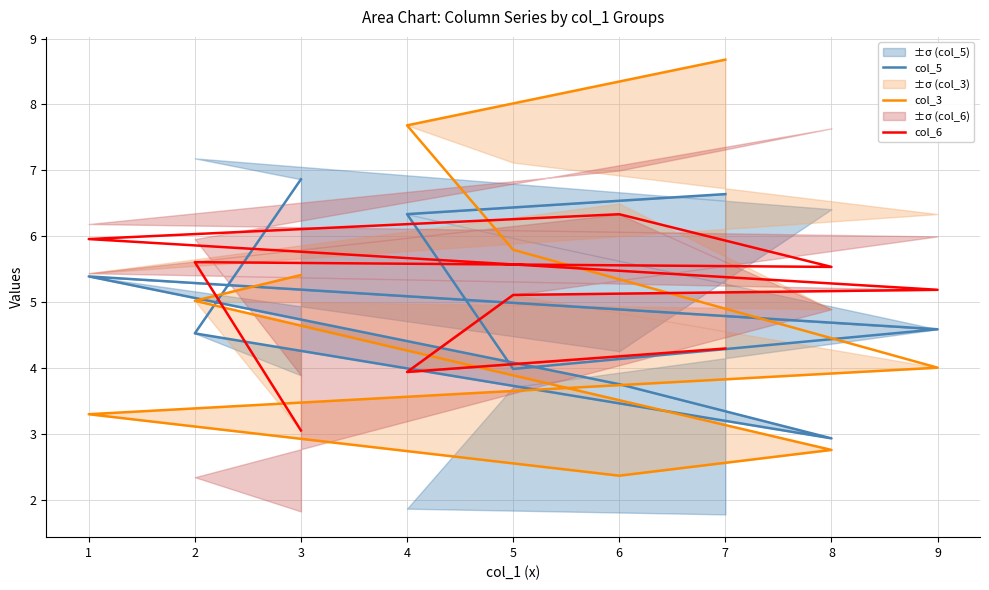

True or false: col_3 has more than 0 interior local peaks.

False